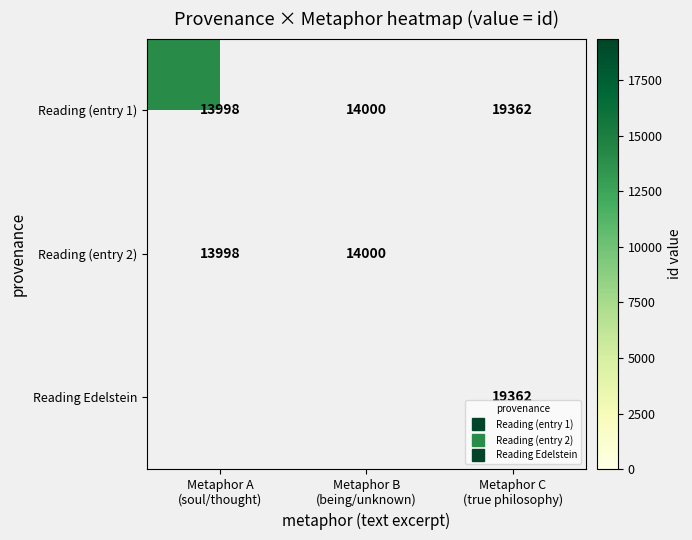

The value of Reading (entry 2) at Metaphor B (being/unknown) is 19916.1. True or false?

False